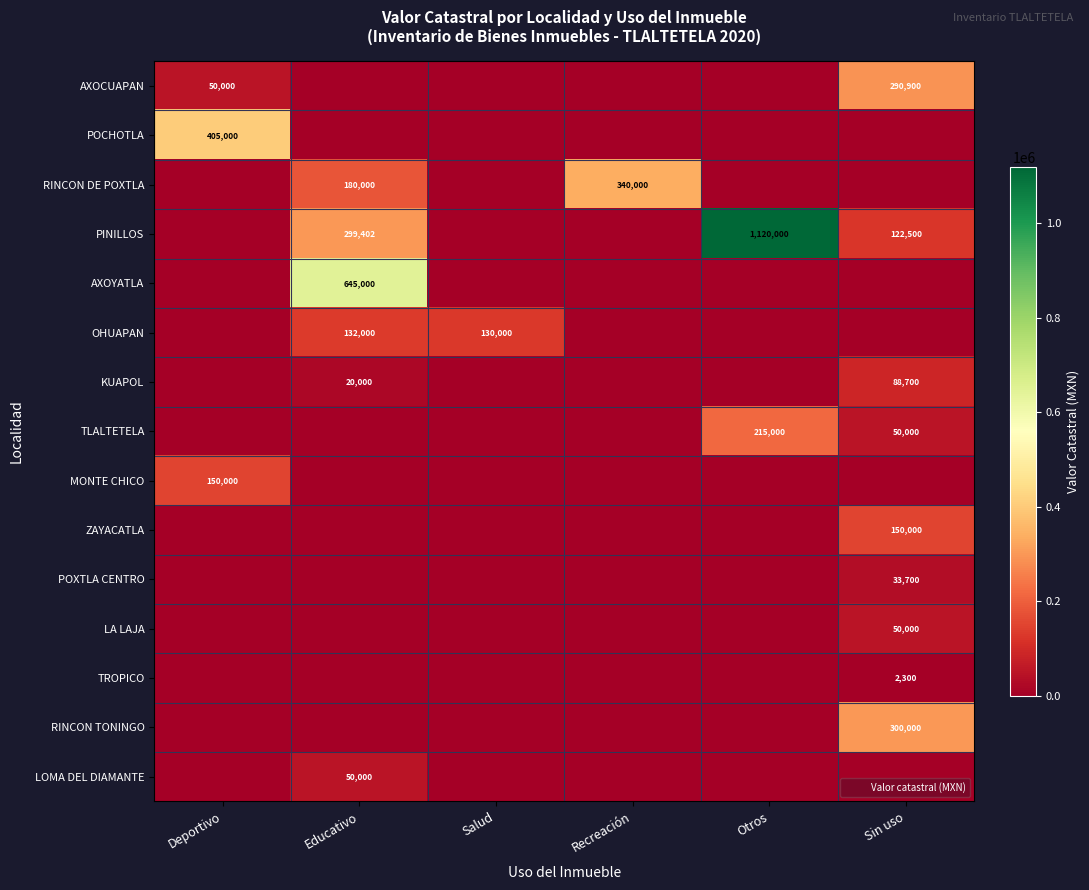

At Otros, list the series in order from smallest to largest.

AXOCUAPAN, POCHOTLA, RINCON DE POXTLA, AXOYATLA, OHUAPAN, KUAPOL, MONTE CHICO, ZAYACATLA, POXTLA CENTRO, LA LAJA, TROPICO, RINCON TONINGO, LOMA DEL DIAMANTE, TLALTETELA, PINILLOS